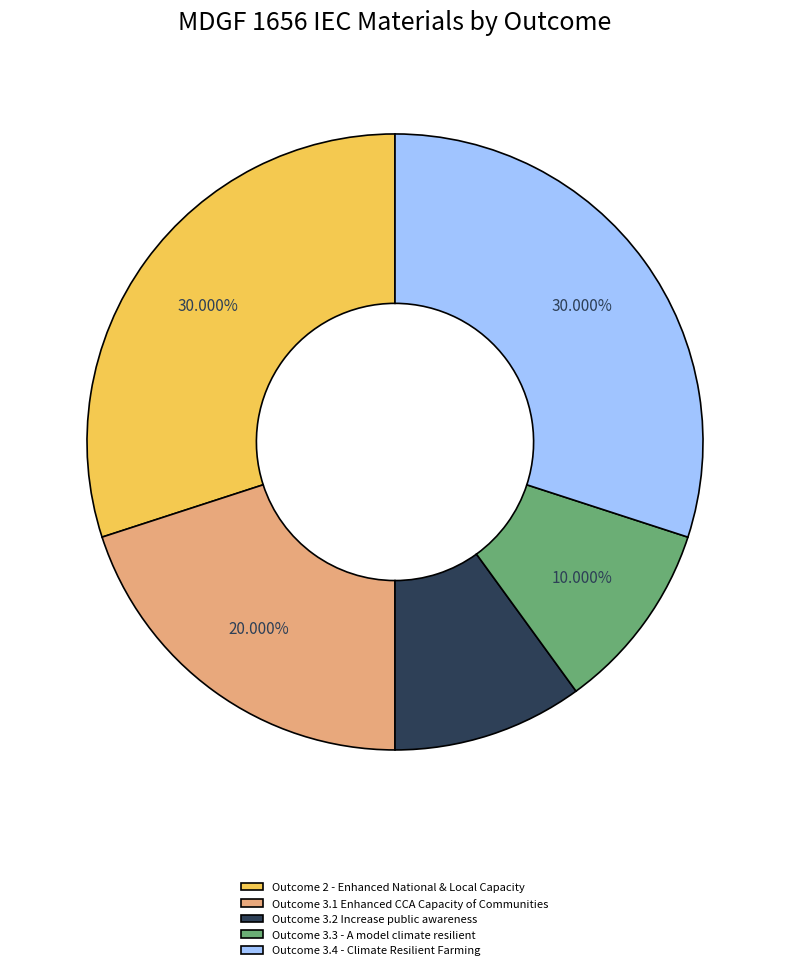

To the nearest percent, what is the average slice percentage?

20%